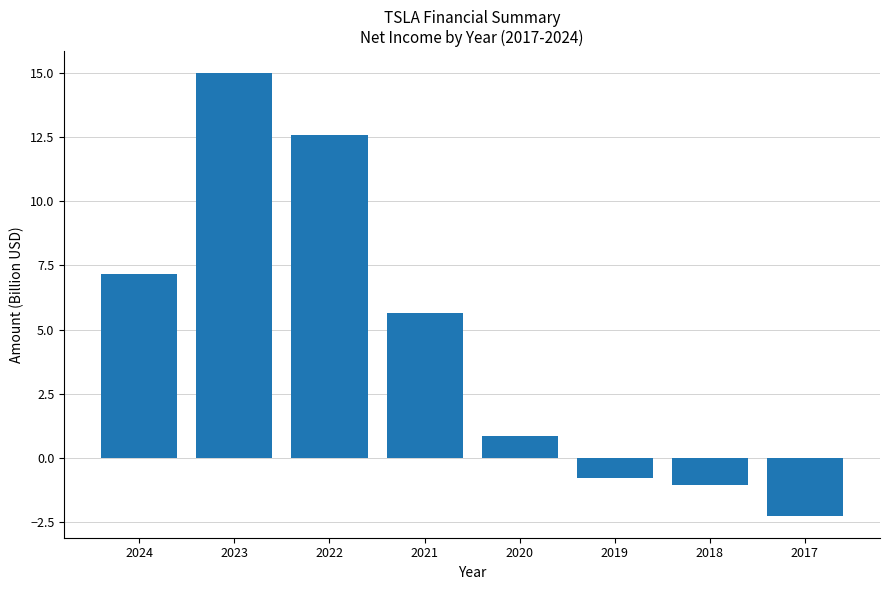

What is the minimum value shown in the chart?

-2.2